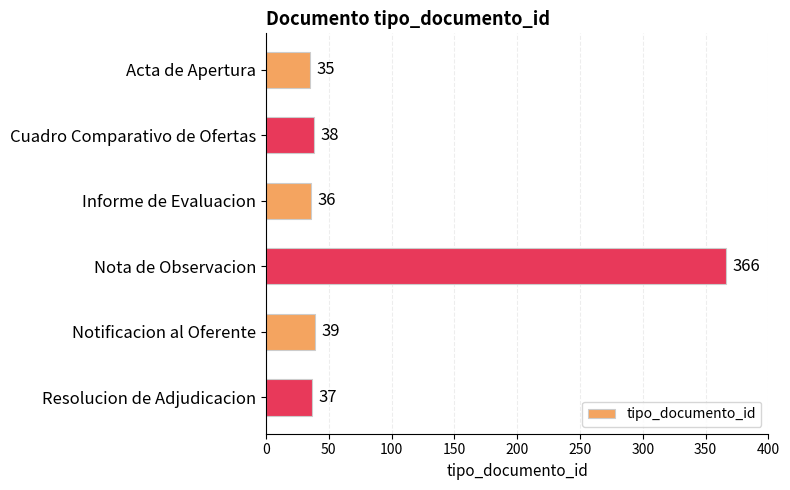

Rank the categories by value from highest to lowest.

Nota de Observacion, Notificacion al Oferente, Cuadro Comparativo de Ofertas, Resolucion de Adjudicacion, Informe de Evaluacion, Acta de Apertura